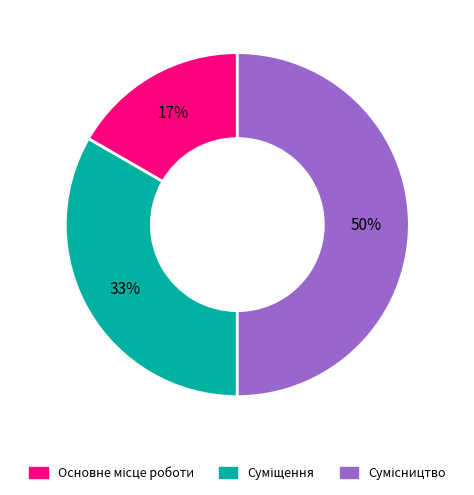

To the nearest percent, what is the difference between the largest and smallest slice percentages?

33%